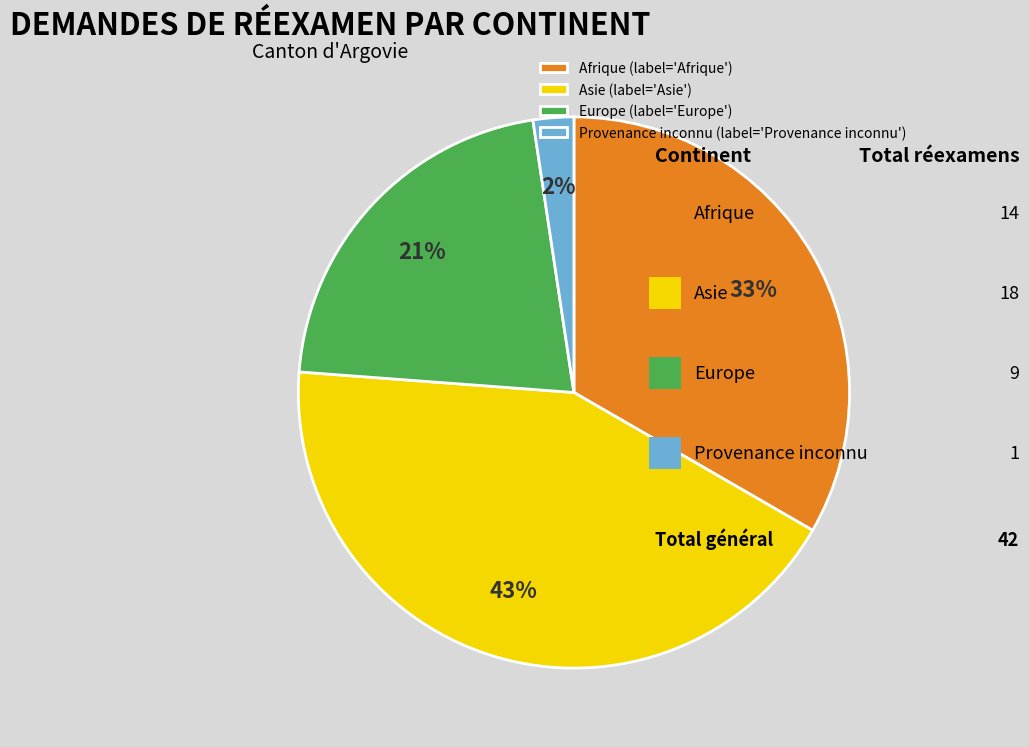

How many segments does this pie chart have?

4